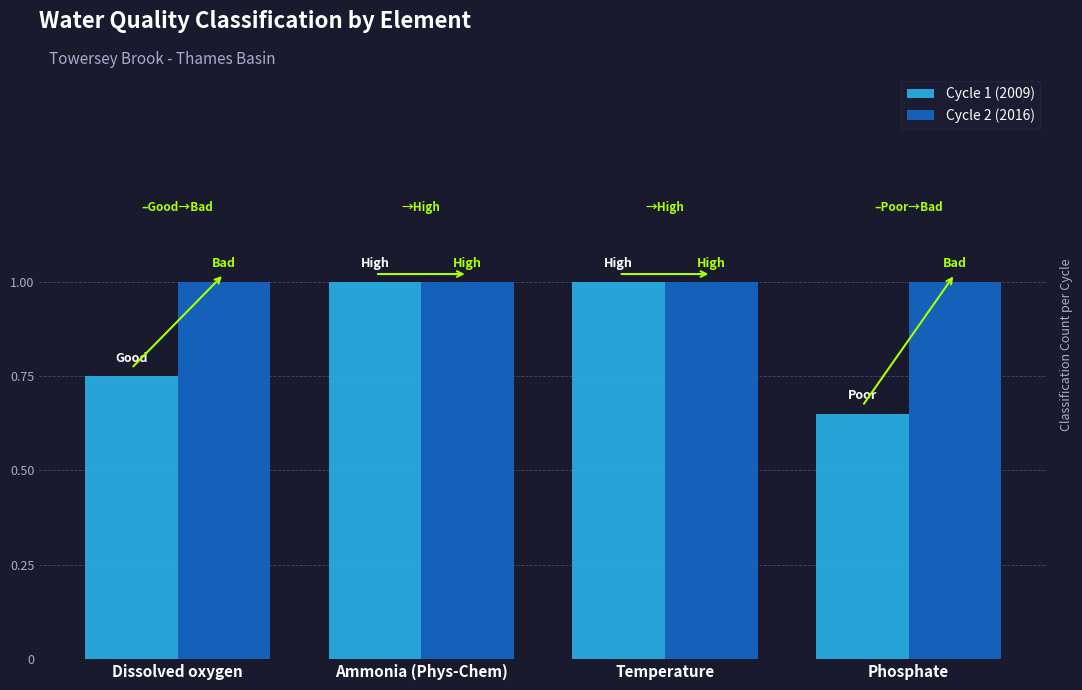

The value of Cycle 1 (2009) at Ammonia (Phys-Chem) is 1.5. True or false?

False